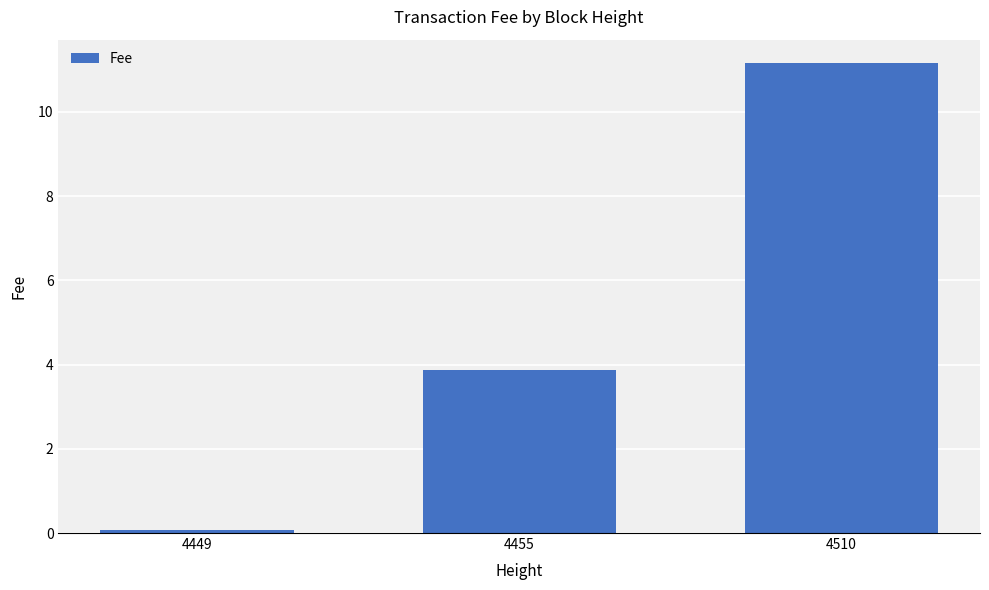

What is the sum of the values at 4510 and 4449?

11.2